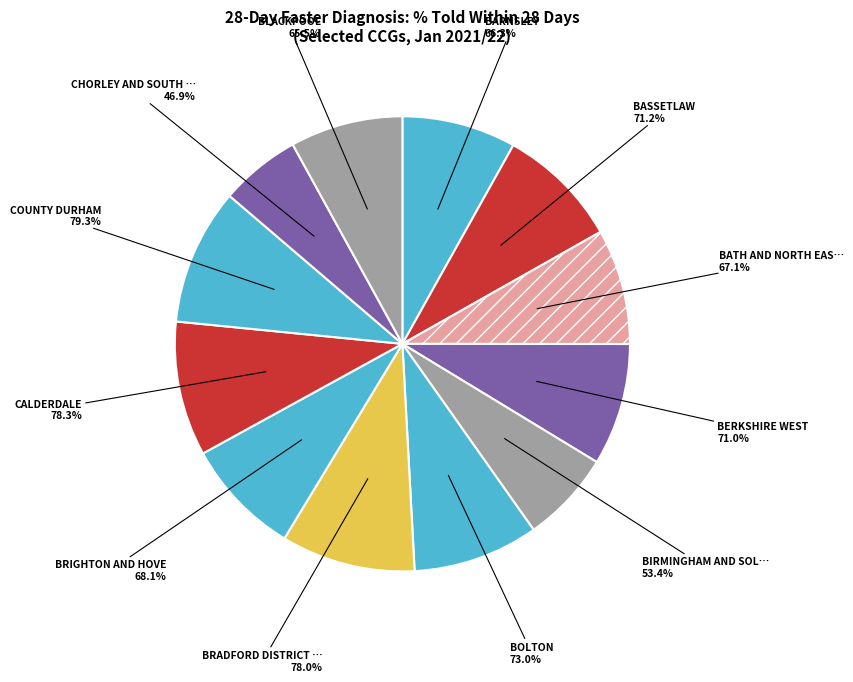

How many slices are in this pie chart?

12